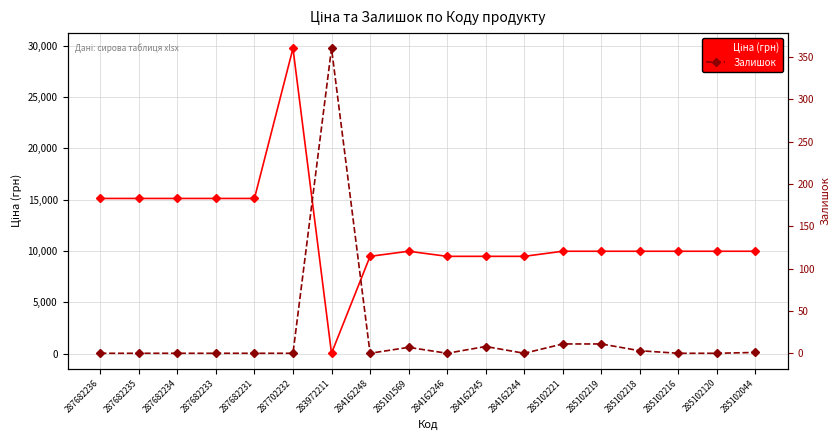

Does the chart have visible grid lines?

Yes